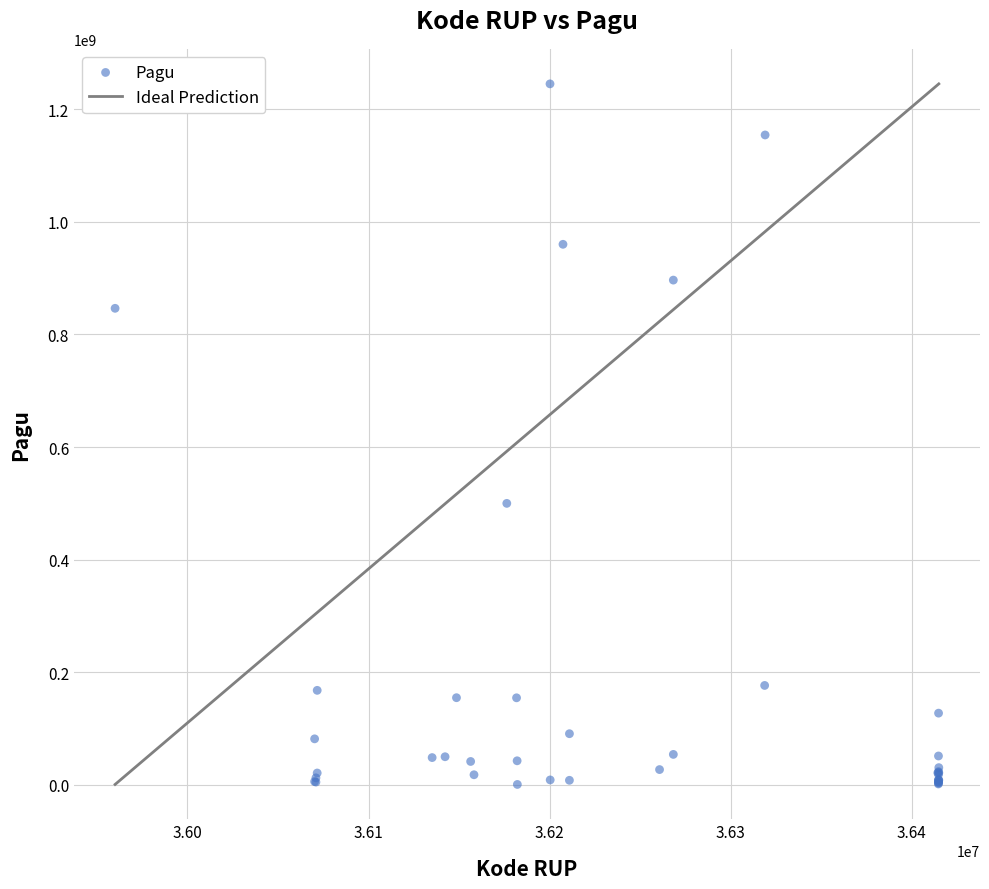

What Y value in the scatter plot is closest to 622840000?

499932000